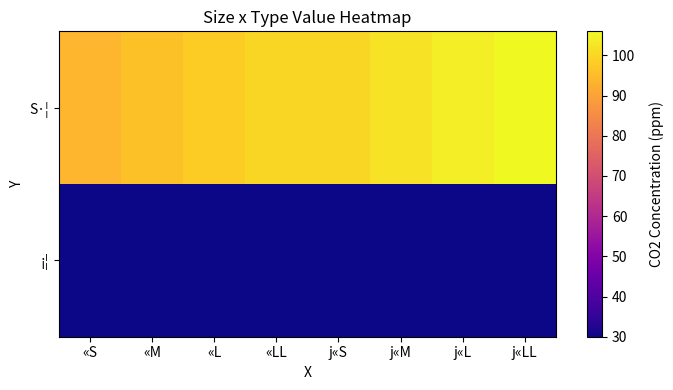

How many data points does each series have?

8